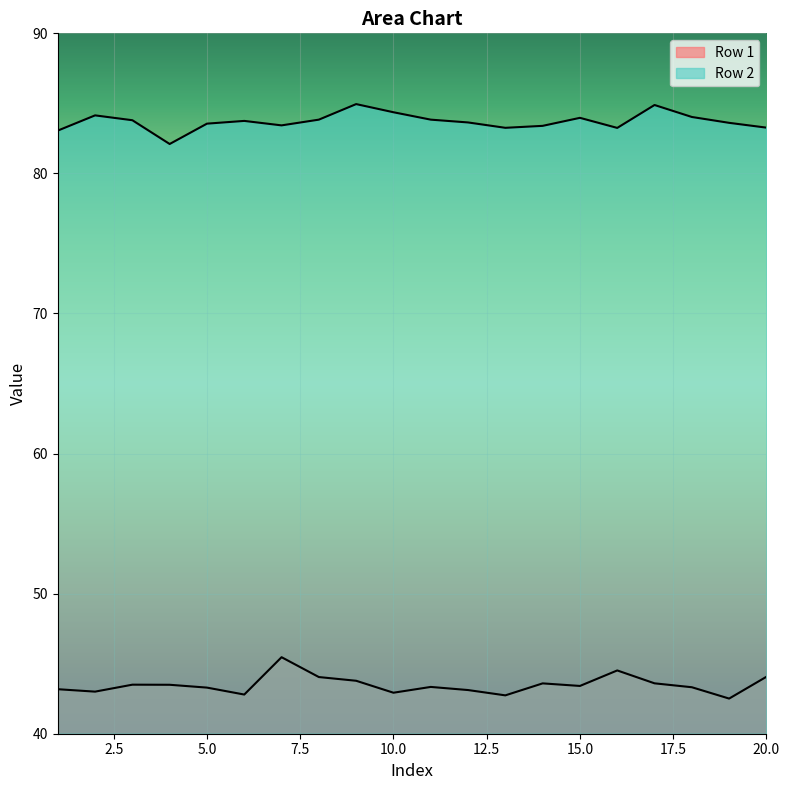

What is the average value of the Row 2 series?

83.7